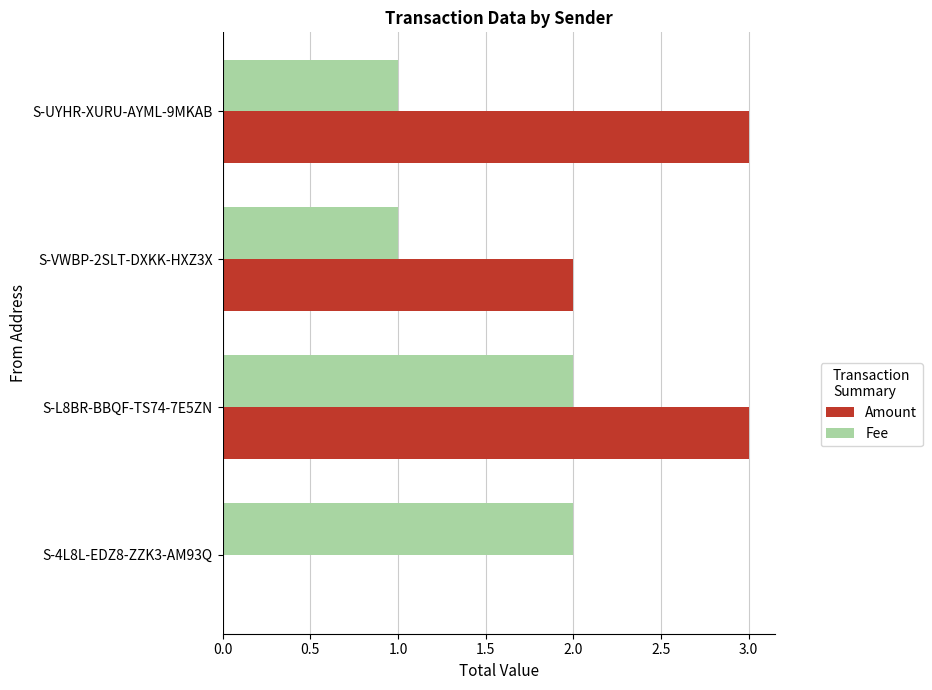

At which category is the sum across all series the highest?

S-L8BR-BBQF-TS74-7E5ZN